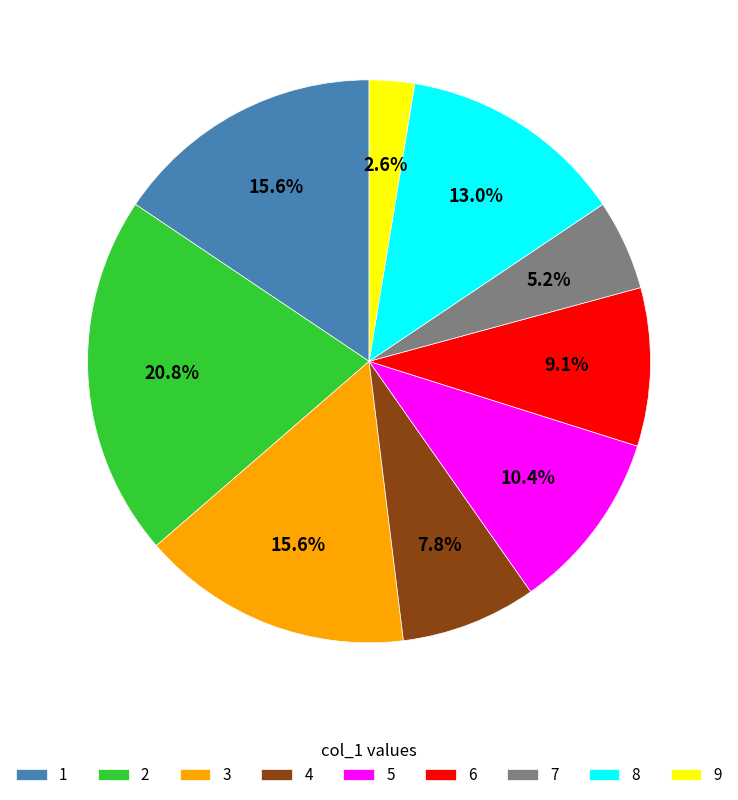

What is the smallest slice in the pie chart?

9